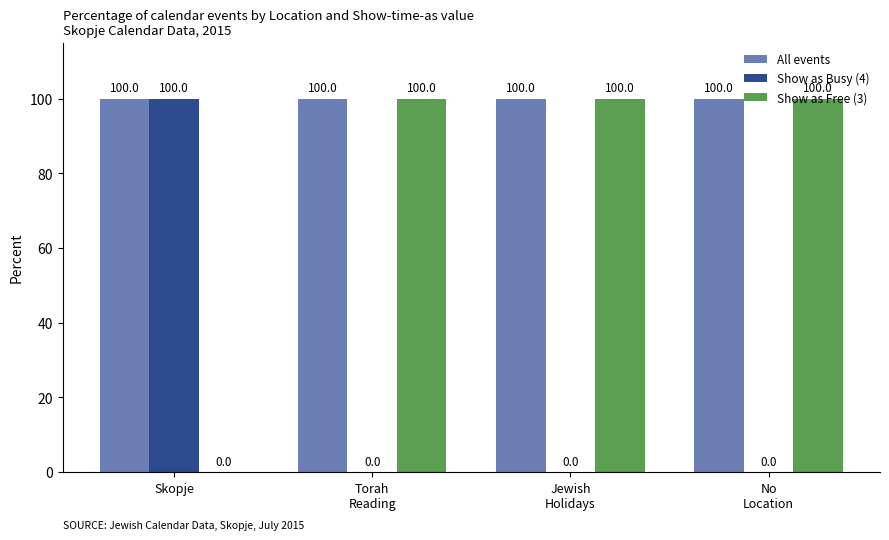

The value of Show as Busy (4) at Skopje is 43. True or false?

False